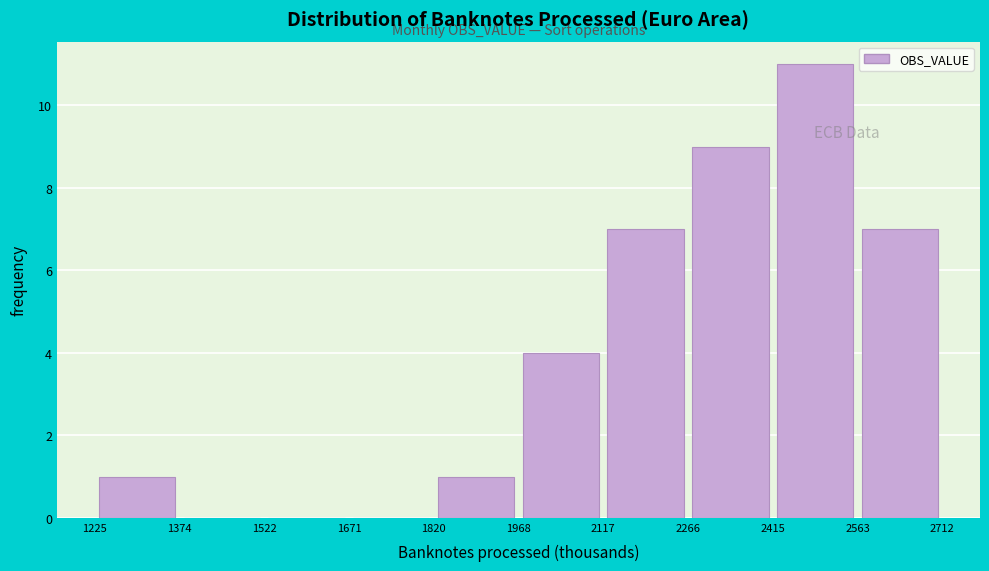

Reading left to right, transcribe this chart: for each bar, give the range it covers on the x-axis and its height. The values are not printed on the chart, so give them approximately, as read against the axis.

1225 to 1374: 1
1374 to 1522: 0
1522 to 1671: 0
1671 to 1820: 0
1820 to 1968: 1
1968 to 2117: 4
2117 to 2266: 7
2266 to 2415: 9
2415 to 2563: 11
2563 to 2712: 7